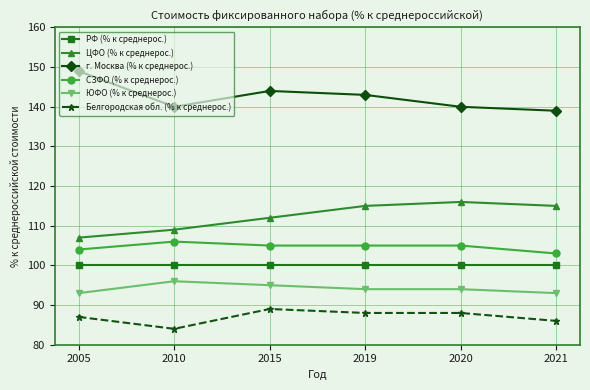

True or false: г. Москва (% к среднерос.) and ЮФО (% к среднерос.) intersect in this chart.

False